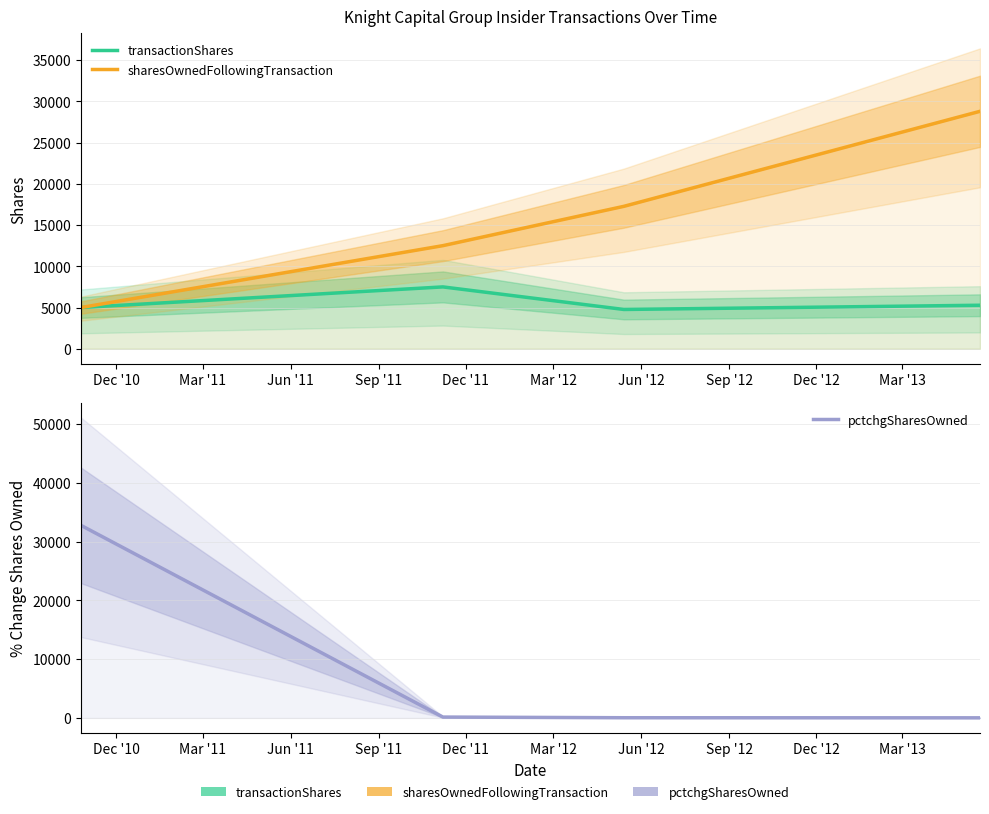

Which label corresponds to the smallest value in the chart?

Sep '11